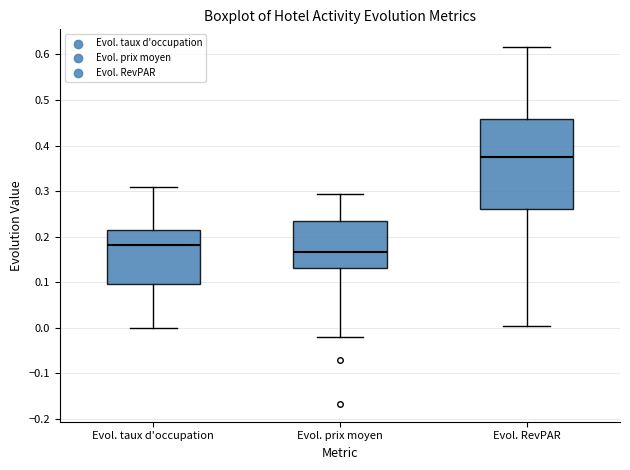

Where is the upper edge of the box for Evol. taux d'occupation on the y-axis? The values are not printed on the chart, so give them approximately, as read against the axis.

0.21